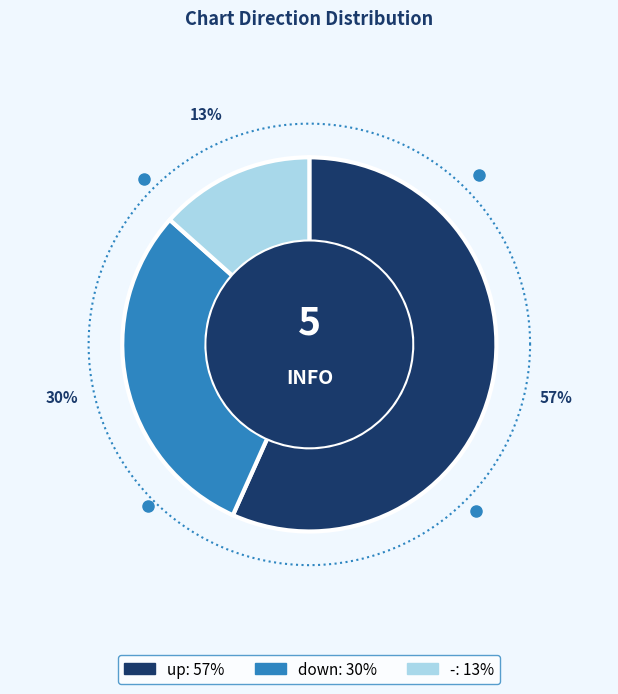

How many segments does this pie chart have?

3